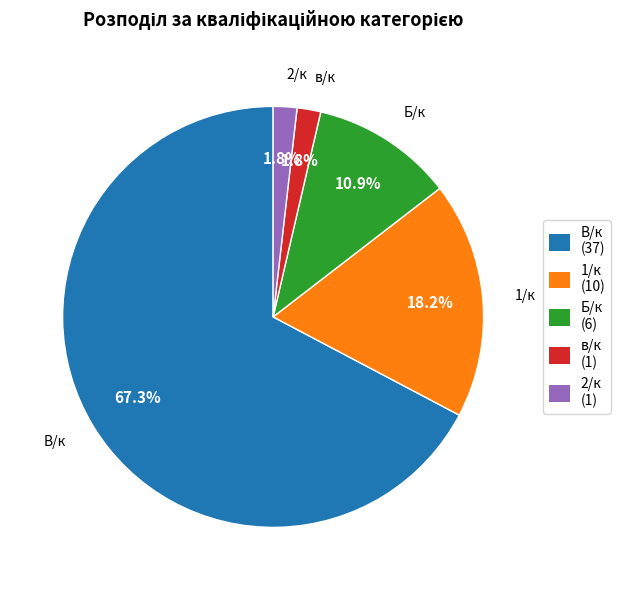

What is the largest slice in the pie chart?

В/к